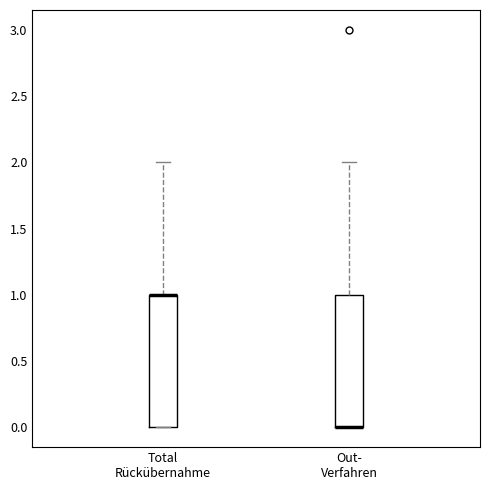

Reading left to right, read every box against the y-axis: the position of its median line, the range the box covers, and the ends of its whiskers. The values are not printed on the chart, so give them approximately, as read against the axis.

Total Rückübernahme: median 1 (drawn on the box's upper edge), box 0 to 1, whiskers 0 to 2
Out- Verfahren: median 0 (drawn on the box's lower edge), box 0 to 1, whiskers 0 to 2